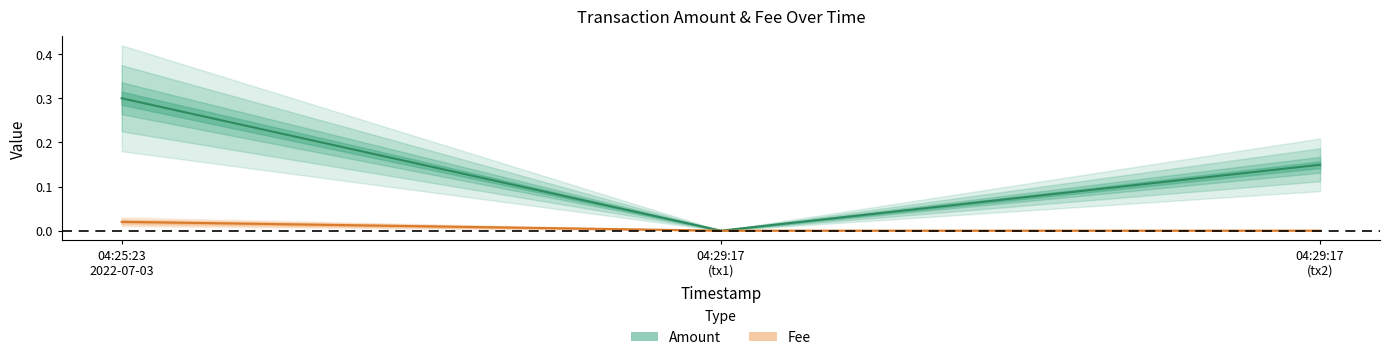

At which category is the sum across all series the highest?

04:25:23 2022-07-03